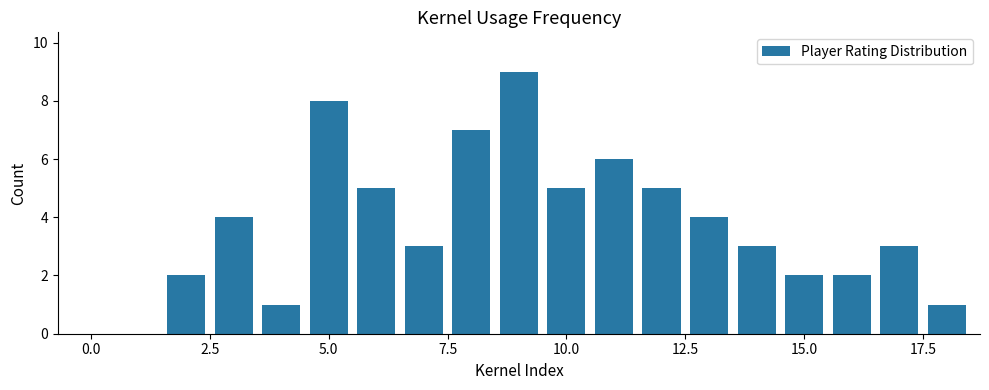

What is the greatest value displayed?

9